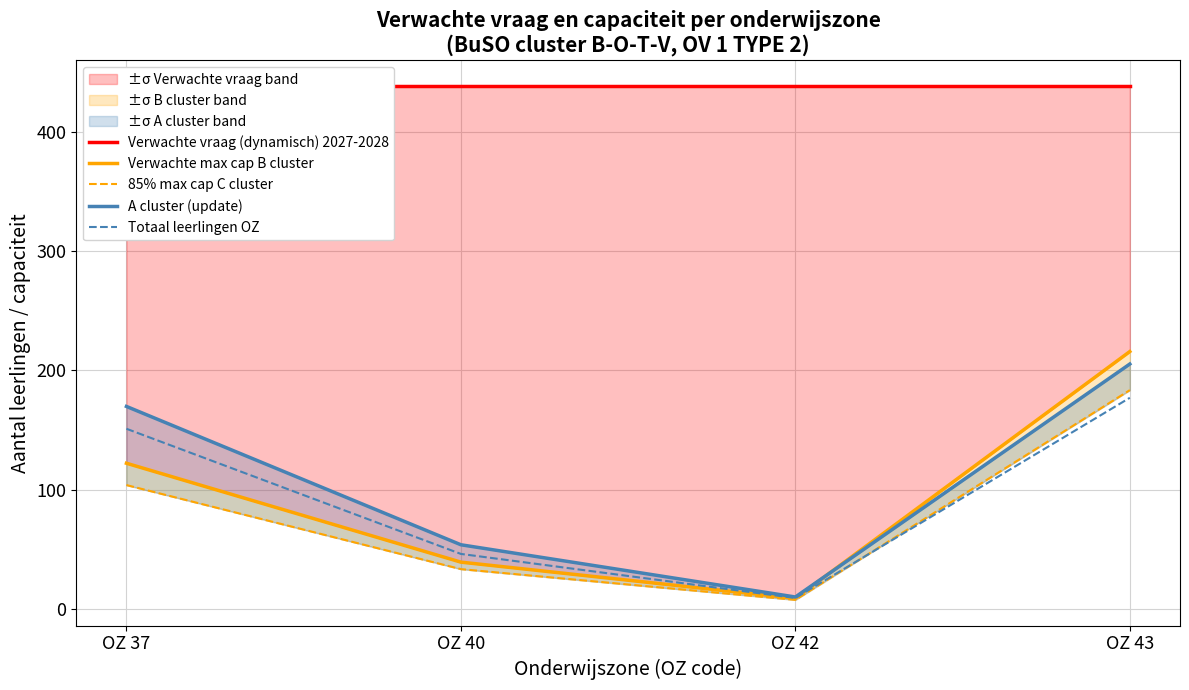

Rank the series at OZ 37 from lowest to highest value.

85% max cap C cluster, Verwachte max cap B cluster, Totaal leerlingen OZ, A cluster (update), Verwachte vraag (dynamisch) 2027-2028